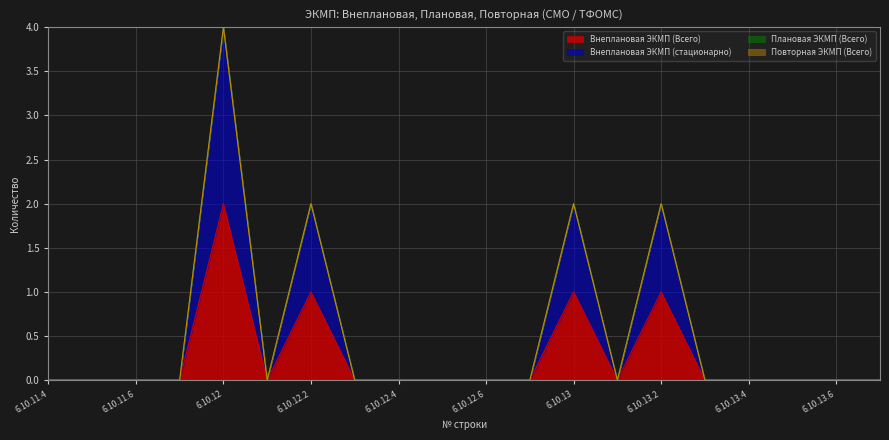

Rank the series by their maximum value, from highest to lowest.

Внеплановая ЭКМП (стационарно), Внеплановая ЭКМП (Всего)